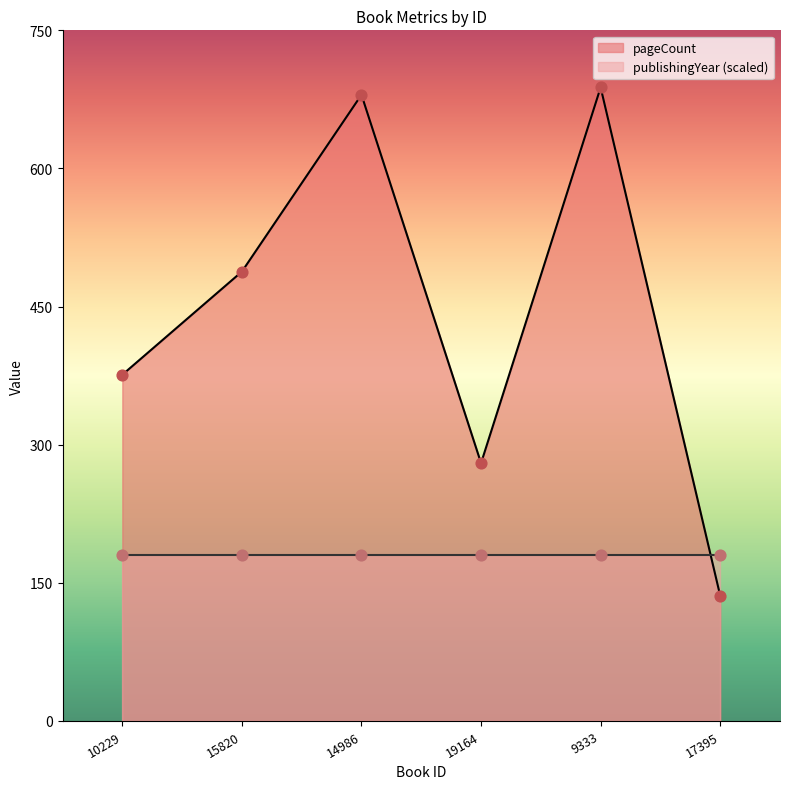

What is the change in value from 15820 to 9333?

+200